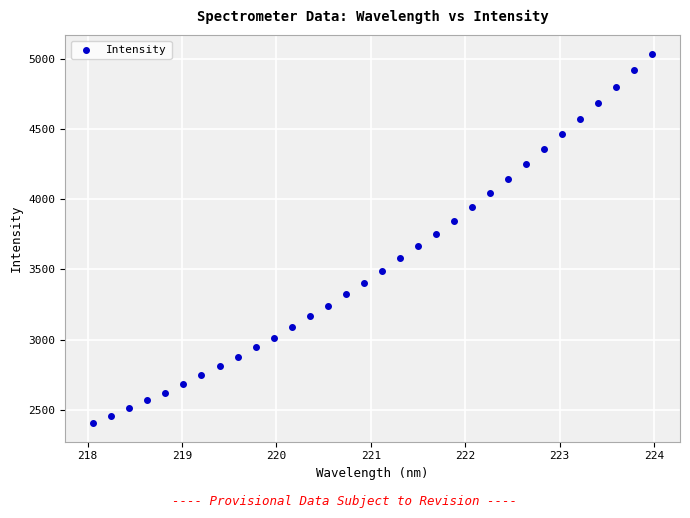

What is the range of Y values (max minus min)?

2638.3